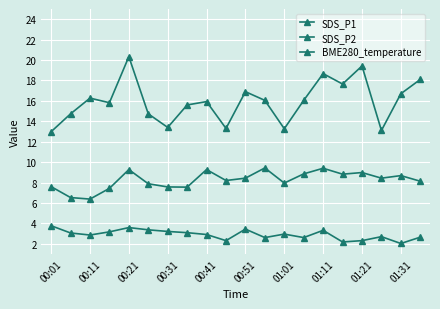

Count the number of categories in the chart.

20